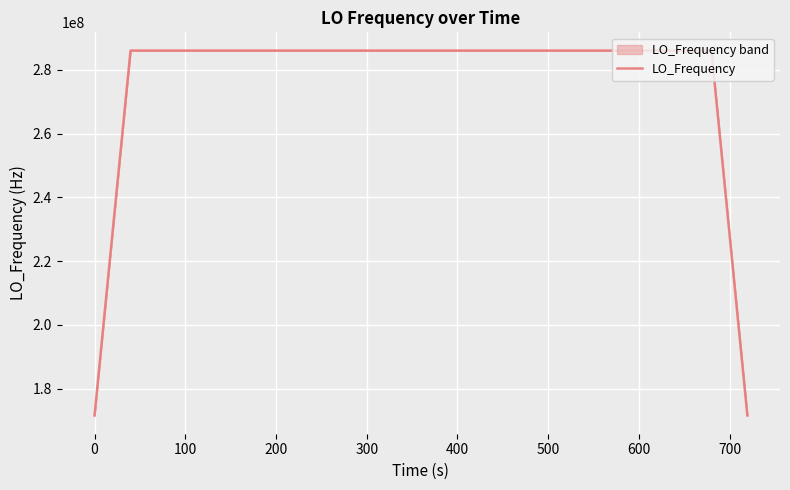

How many interior local peaks (higher than both neighbors) does the data have?

8